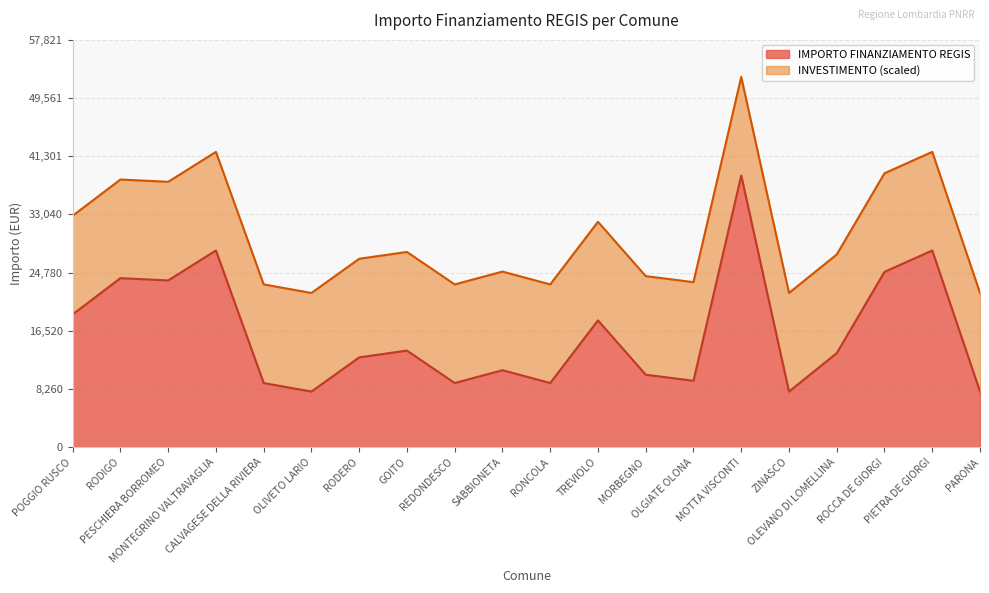

Reading left to right, what are all the values shown in this chart?

POGGIO RUSCO=18854	RODIGO=23996	PESCHIERA BORROMEO=23673	MONTEGRINO VALTRAVAGLIA=27922	CALVAGESE DELLA RIVIERA=9105	OLIVETO LARIO=7891	RODERO=12747	GOITO=13712	REDONDESCO=9105	SABBIONETA=10926	RONCOLA=9105	TREVIOLO=17997	MORBEGNO=10284	OLGIATE OLONA=9427	MOTTA VISCONTI=38565	ZINASCO=7891	OLEVANO DI LOMELLINA=13354	ROCCA DE GIORGI=24887	PIETRA DE GIORGI=27922	PARONA=7891